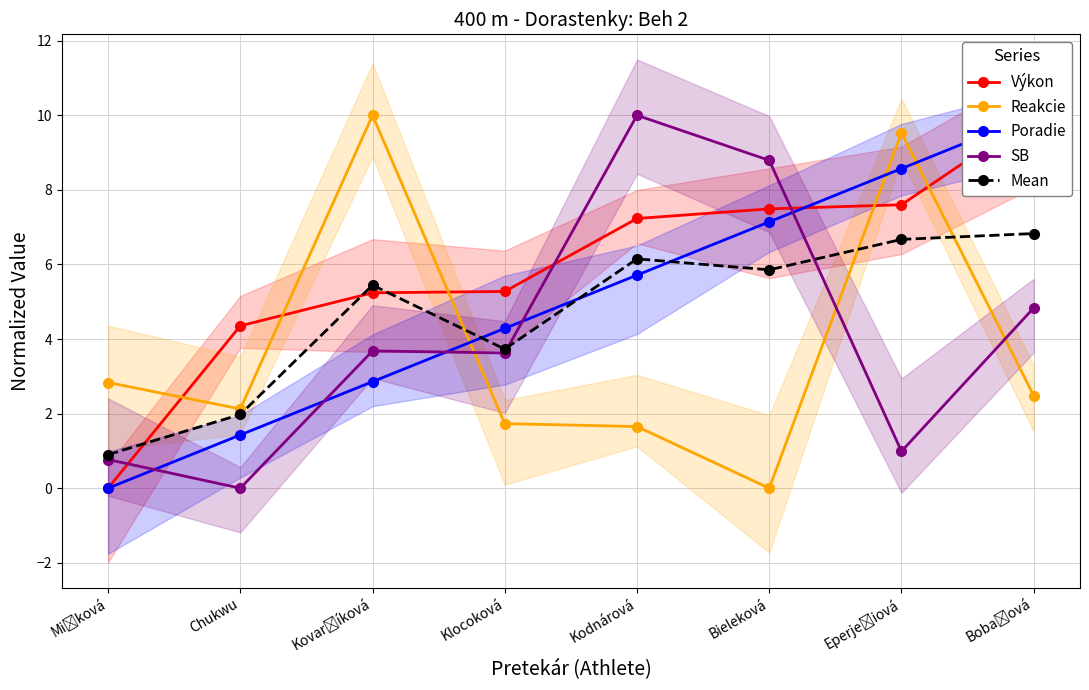

How many interior local valleys does the SB series have?

3